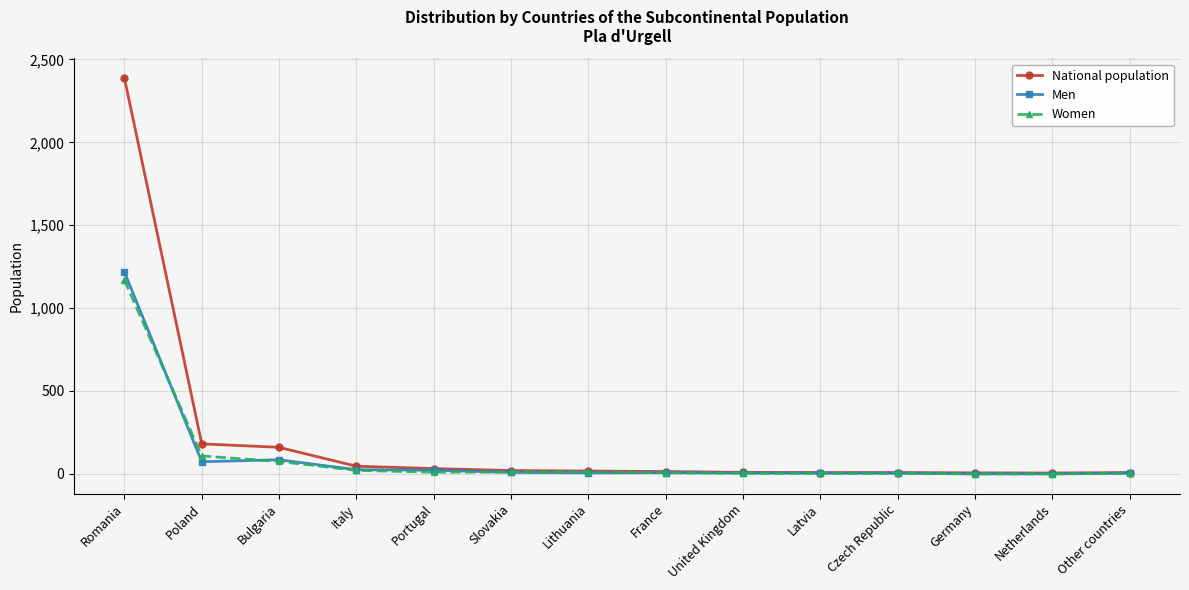

True or false: Men and Women cross at least once.

True